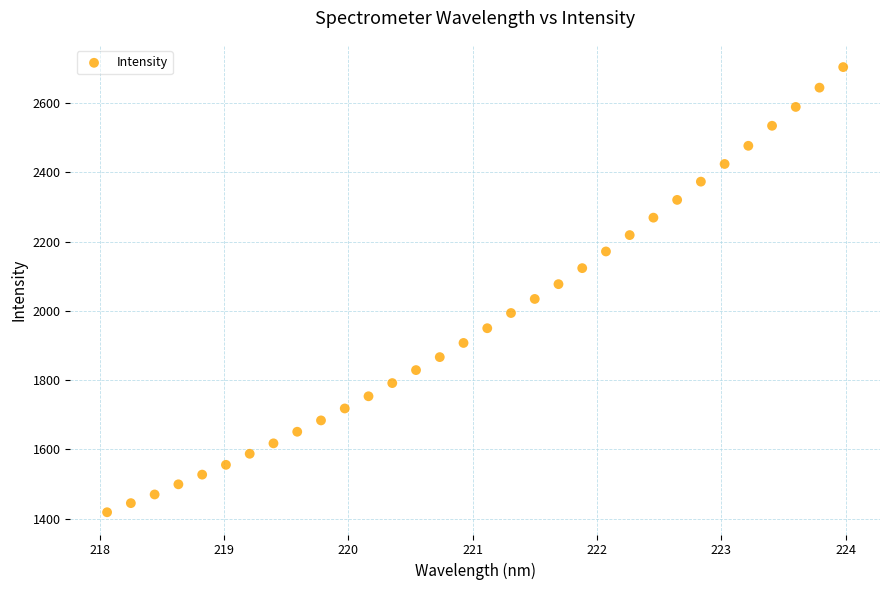

What is the range of Y values (max minus min)?

1285.3